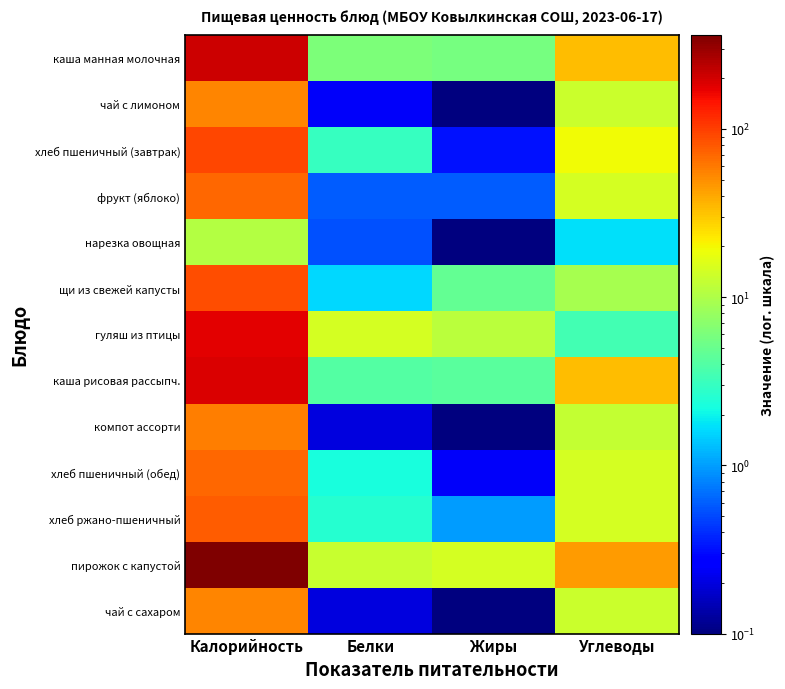

Reading right to left, what are all the values shown in this chart?

каша манная молочная: Углеводы=33.2	Жиры=5.7	Белки=6.1	Калорийность=209.2
чай с лимоном: Углеводы=13.2	Жиры=0.1	Белки=0.2	Калорийность=54.8
хлеб пшеничный (завтрак): Углеводы=19.7	Жиры=0.3	Белки=3.0	Калорийность=94.0
фрукт (яблоко): Углеводы=14.7	Жиры=0.6	Белки=0.6	Калорийность=70.5
нарезка овощная: Углеводы=1.7	Жиры=0.1	Белки=0.5	Калорийность=10.5
щи из свежей капусты: Углеводы=9.3	Жиры=4.7	Белки=1.6	Калорийность=86.0
гуляш из птицы: Углеводы=3.5	Жиры=11.3	Белки=14.6	Калорийность=176.2
каша рисовая рассыпч.: Углеводы=33.1	Жиры=4.3	Белки=4.0	Калорийность=187.0
компот ассорти: Углеводы=12.6	Жиры=0.1	Белки=0.2	Калорийность=57.2
хлеб пшеничный (обед): Углеводы=14.8	Жиры=0.2	Белки=2.3	Калорийность=70.5
хлеб ржано-пшеничный: Углеводы=14.5	Жиры=1.0	Белки=2.5	Калорийность=77.7
пирожок с капустой: Углеводы=45.2	Жиры=14.5	Белки=12.9	Калорийность=363.1
чай с сахаром: Углеводы=13.0	Жиры=0.1	Белки=0.2	Калорийность=53.4